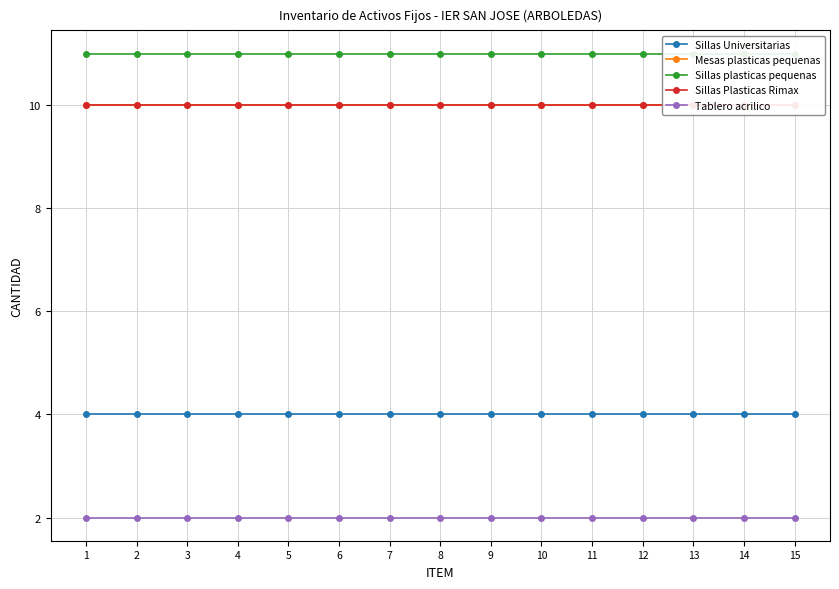

At which label does Sillas plasticas pequenas reach its minimum?

1